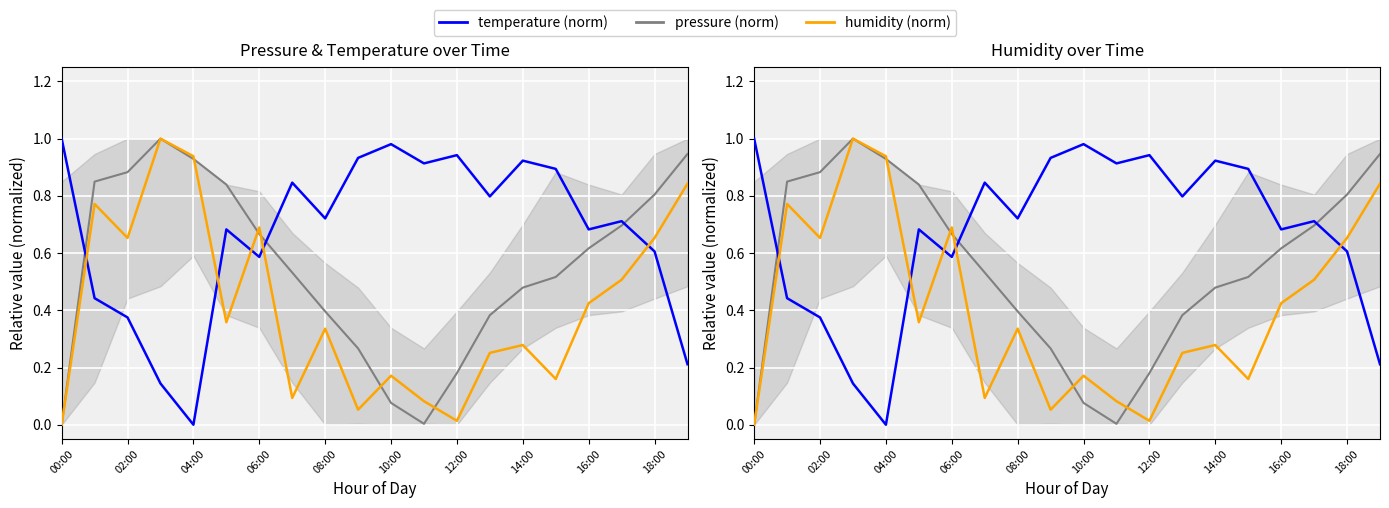

What is the difference between the highest and lowest values at 17?

0.2